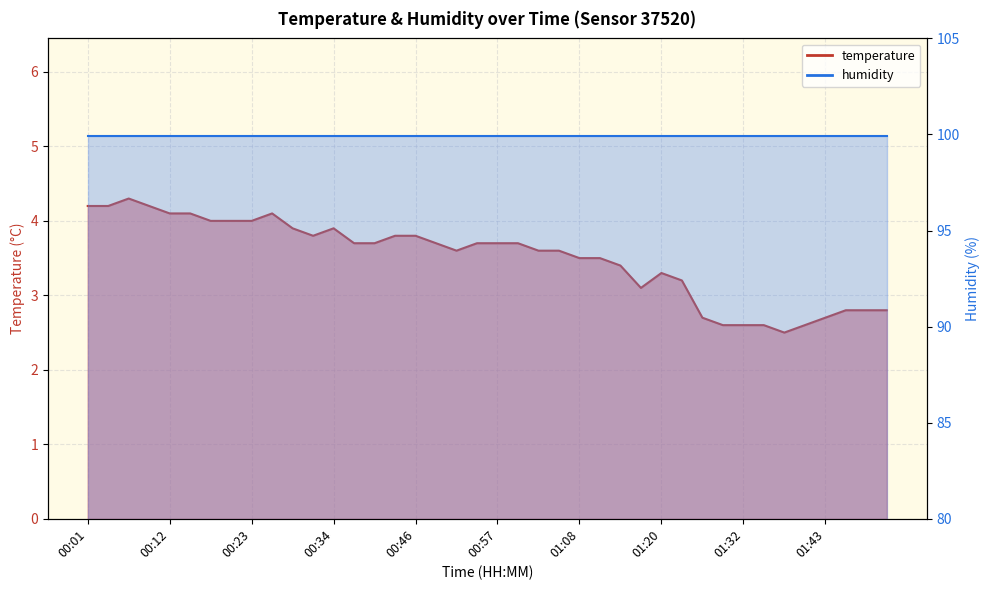

List the labels in order of value, smallest first.

01:37, 01:29, 01:32, 01:34, 01:40, 01:26, 01:43, 01:46, 01:48, 01:51, 01:17, 01:23, 01:20, 01:14, 01:08, 01:11, 00:51, 01:02, 01:05, 00:37, 00:40, 00:48, 00:54, 00:57, 01:00, 00:32, 00:43, 00:46, 00:29, 00:34, 00:18, 00:20, 00:23, 00:12, 00:15, 00:26, 00:01, 00:03, 00:09, 00:06